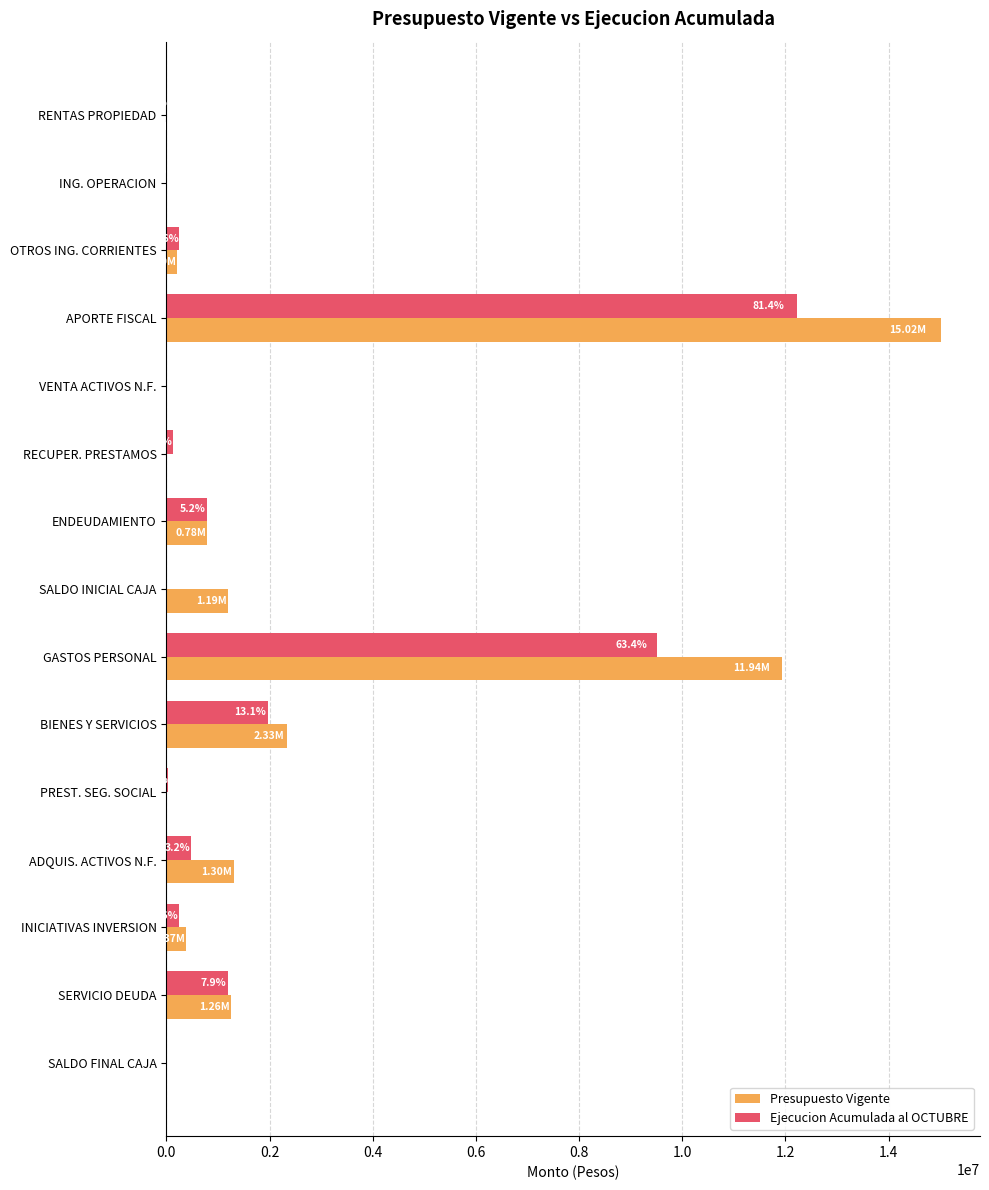

Between OTROS ING. CORRIENTES and APORTE FISCAL, which series saw the biggest shift?

Presupuesto Vigente